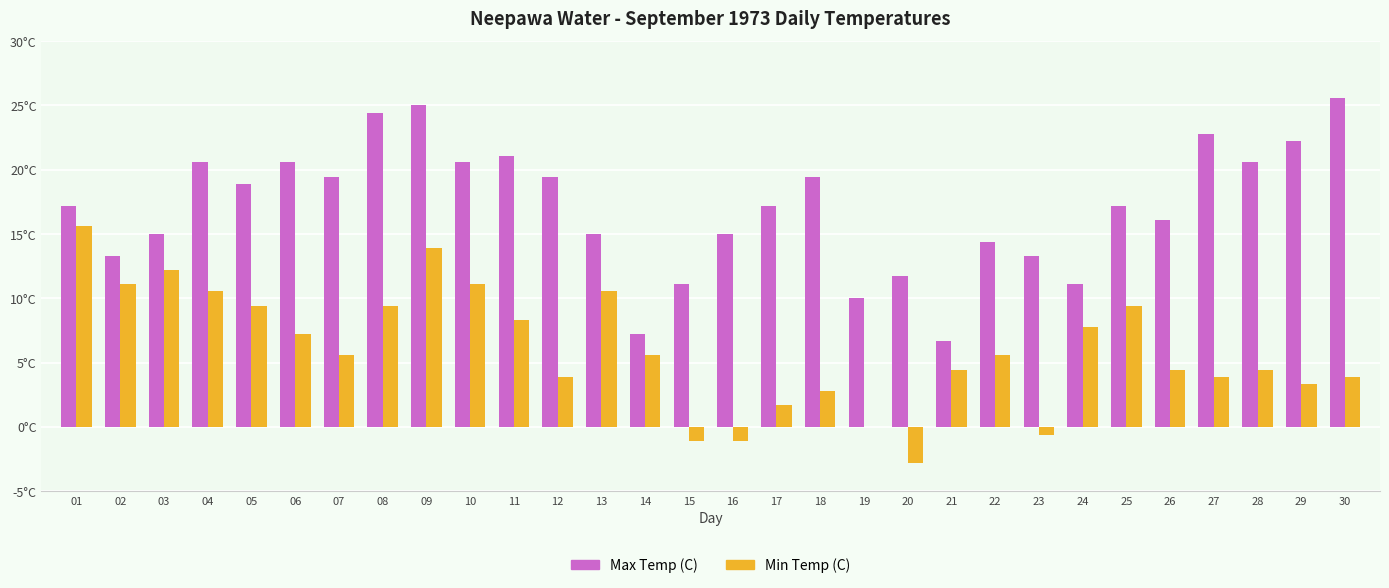

What is the total value across all series at 03?

27.2